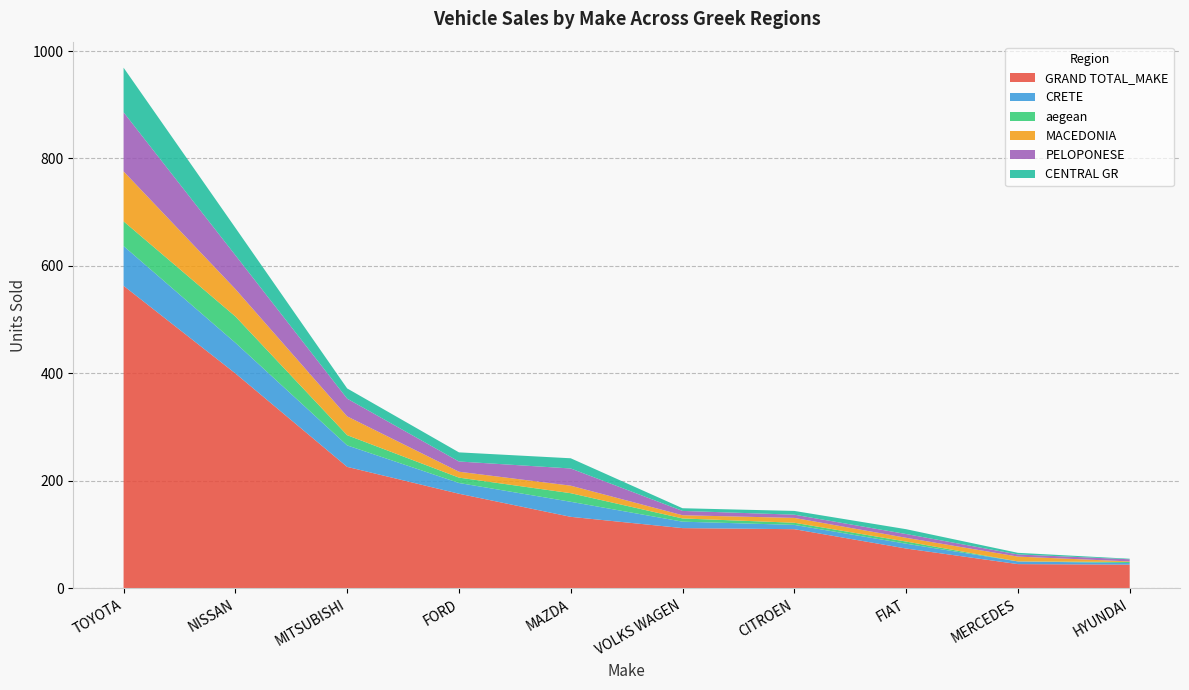

Reading left to right, transcribe all the data shown in this chart.

GRAND TOTAL_MAKE: 563	400	226	176	133	112	110	74	45	44
CRETE: 74	57	40	20	28	12	8	9	5	3
aegean: 46	49	19	10	16	6	4	4	0	2
MACEDONIA: 93	51	35	11	14	6	9	7	9	1
PELOPONESE: 110	63	33	19	32	8	6	7	4	4
CENTRAL GR: 83	51	19	17	19	5	7	9	3	1